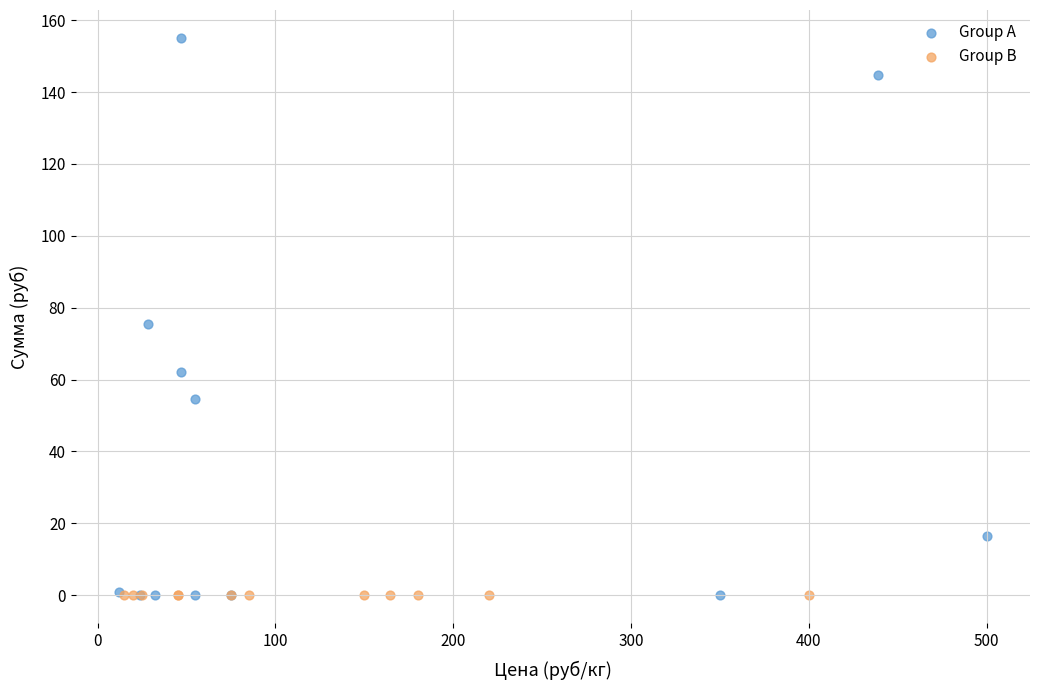

Which series contains the highest Y value?

Group A